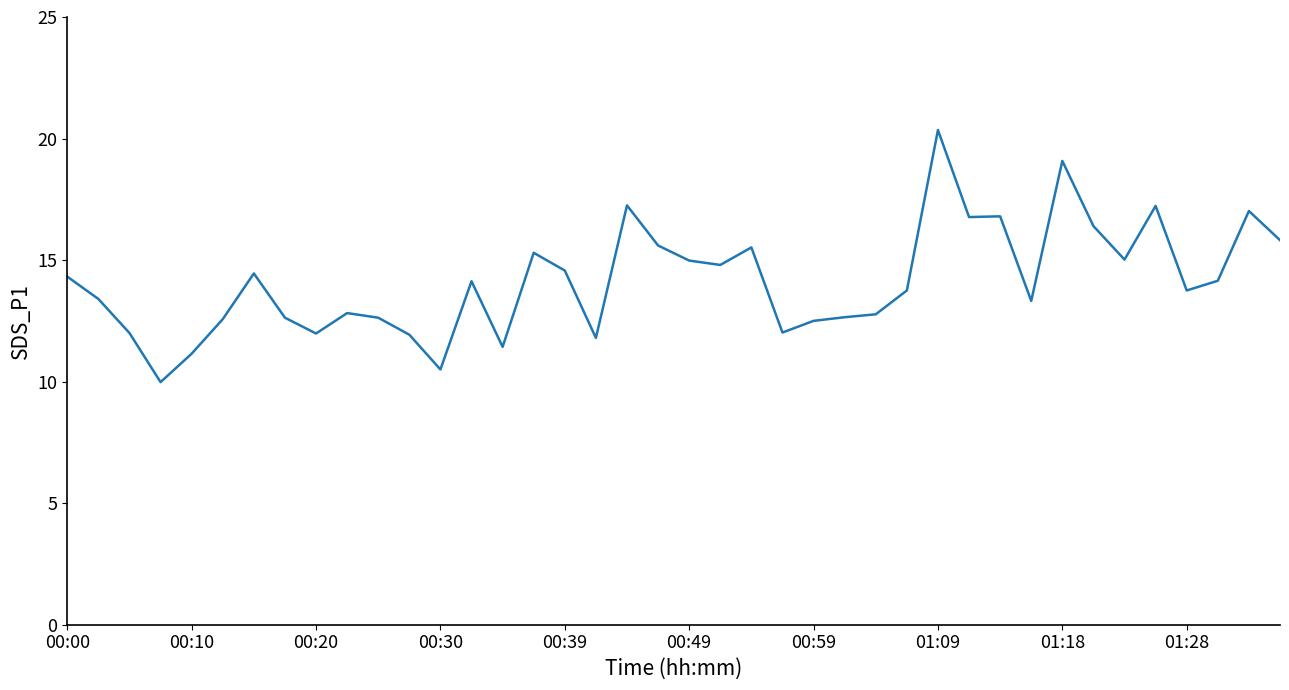

What is the minimum value shown in the chart?

10.0